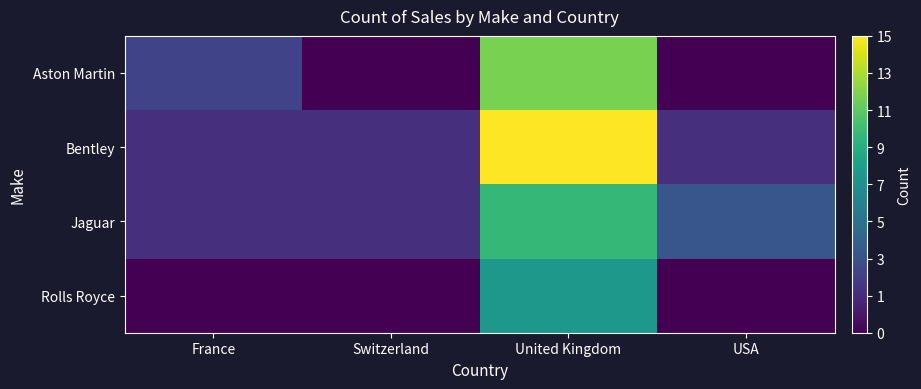

Rank the series by their maximum value, from lowest to highest.

Rolls Royce, Jaguar, Aston Martin, Bentley